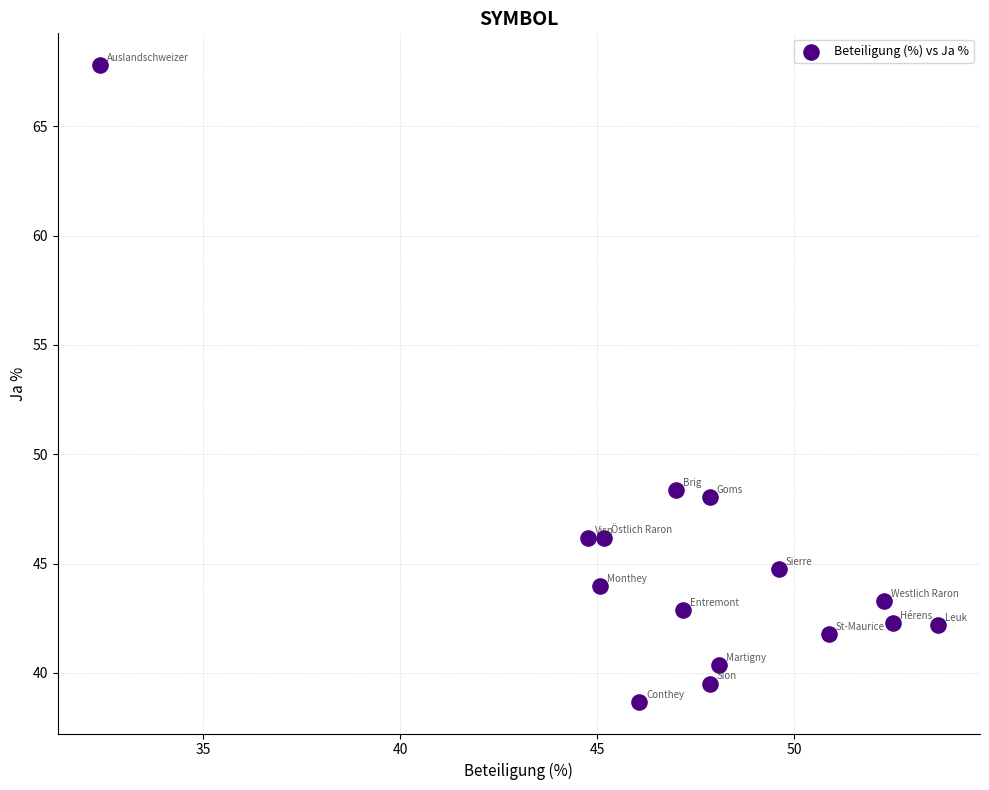

How many points are shown in the scatter plot?

15